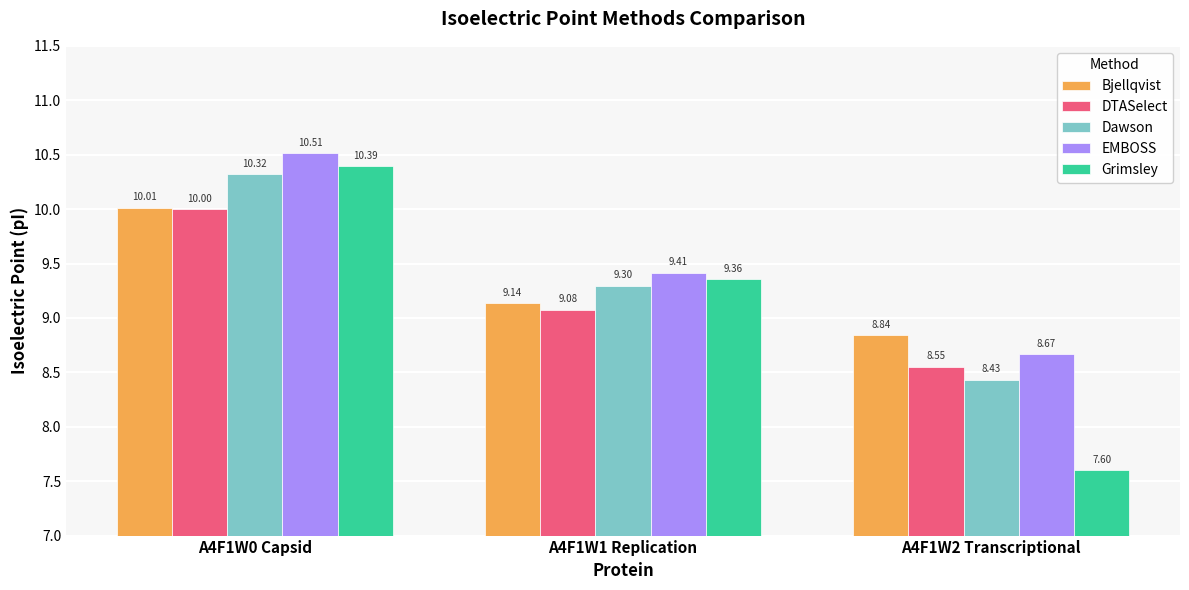

What is the spread (max minus min) of values at A4F1W1 Replication?

0.3